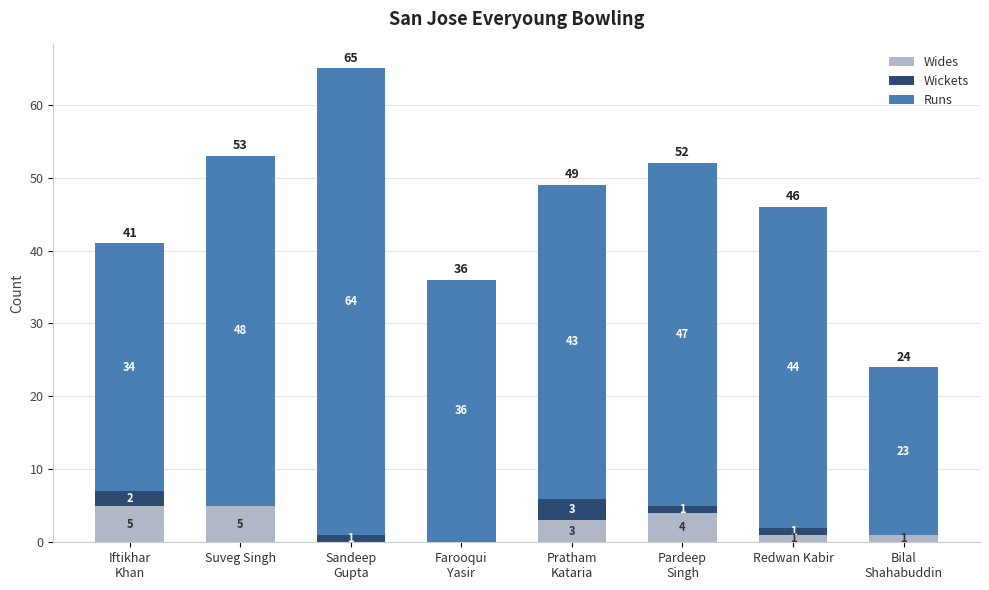

What is the sum of all Wides values?

19